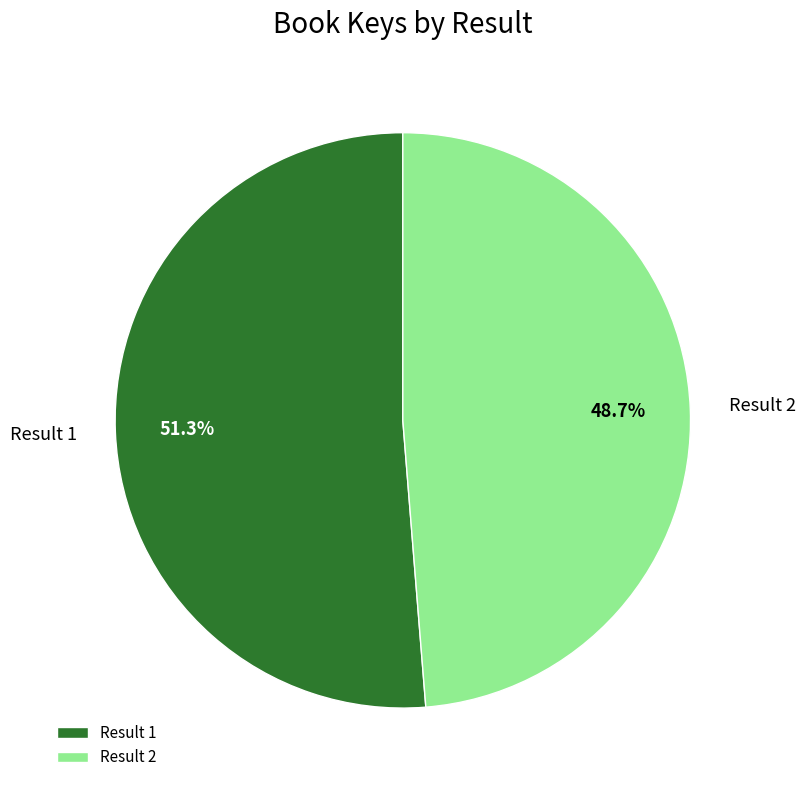

How much of the chart is everything except Result 1?

48.7%